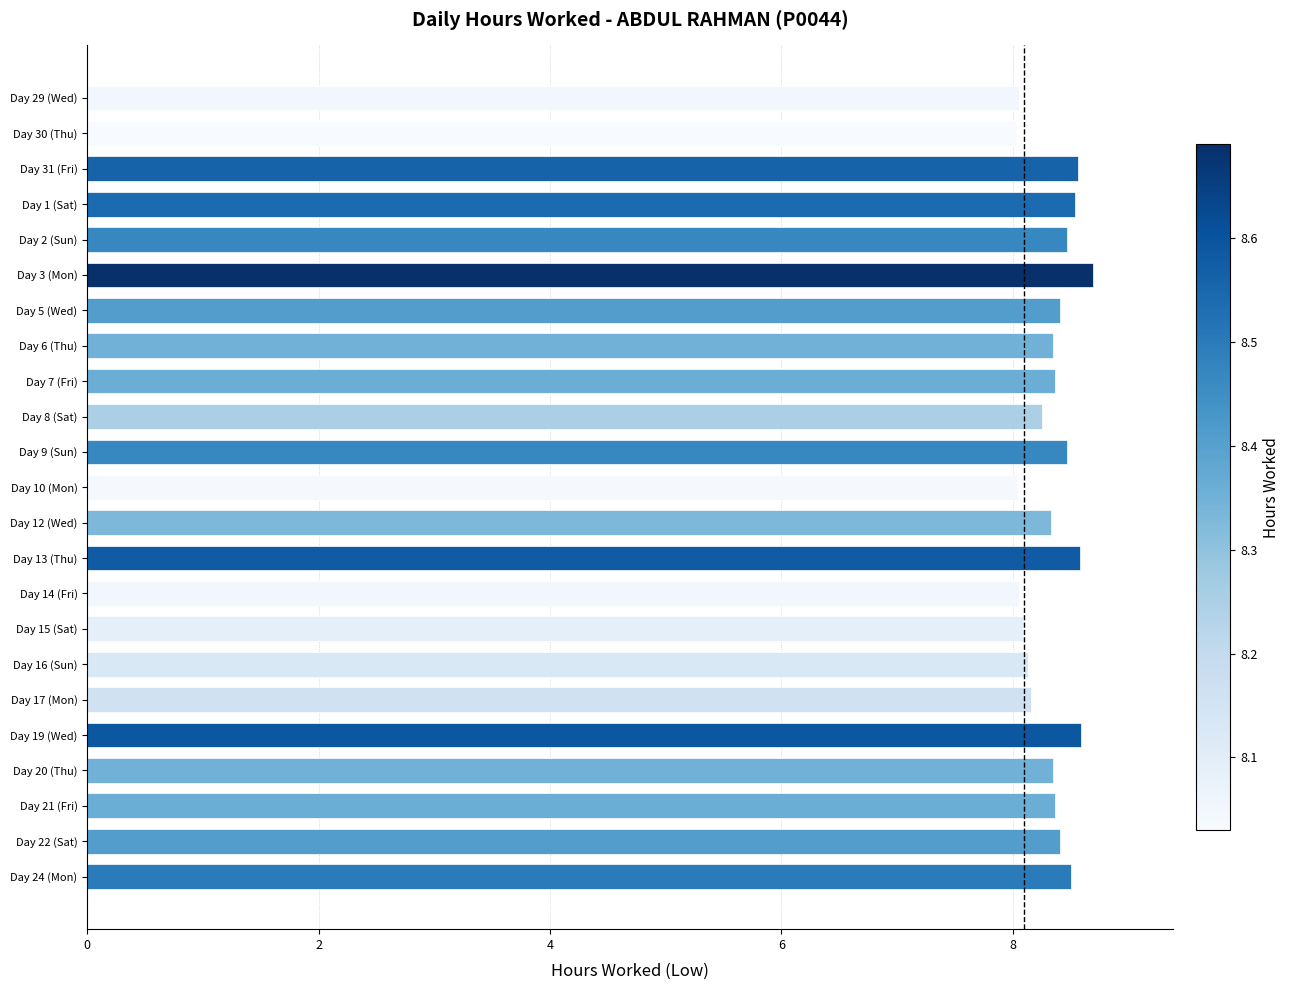

True or false: the data shows 3.3 at Day 14 (Fri).

False